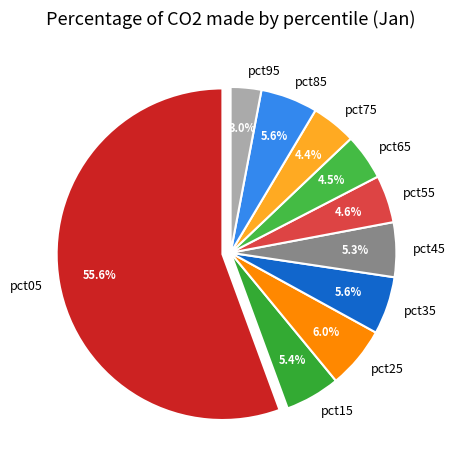

What is the majority slice?

pct05